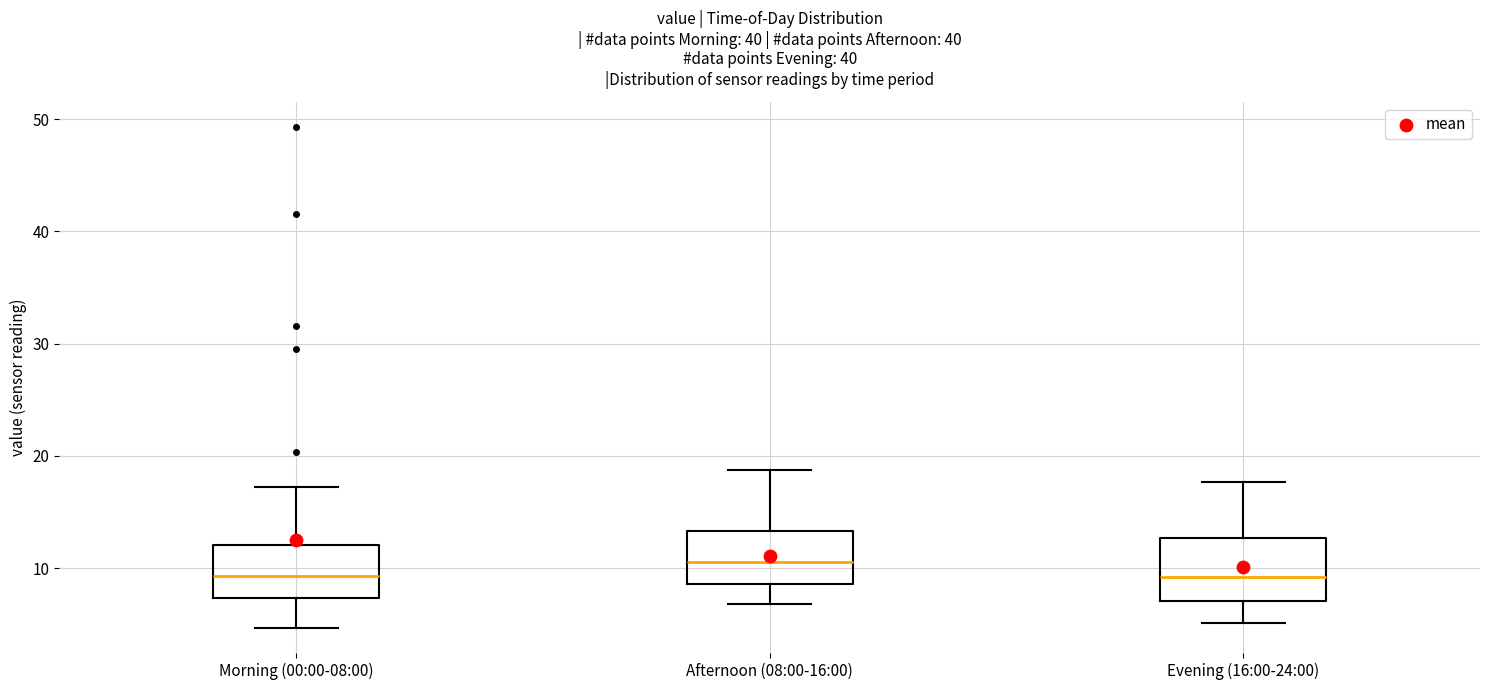

Reading left to right, transcribe this box plot: for each box, give where its median line is, the range the box spans, and where its two whiskers end, as read against the y-axis. The values are not printed on the chart, so give them approximately, as read against the axis.

Morning (00:00-08:00): median 9, box 7 to 12, whiskers 5 to 17
Afternoon (08:00-16:00): median 11, box 9 to 13, whiskers 7 to 19
Evening (16:00-24:00): median 9, box 7 to 13, whiskers 5 to 18